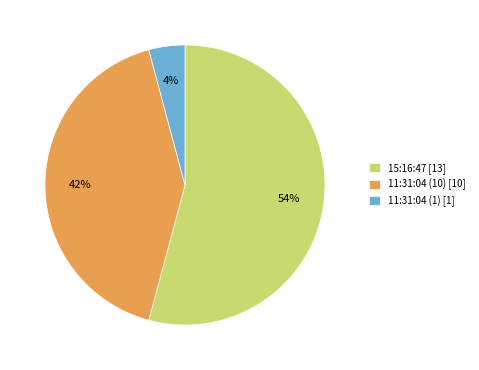

True or false: 15:16:47 accounts for 54% of the total.

True